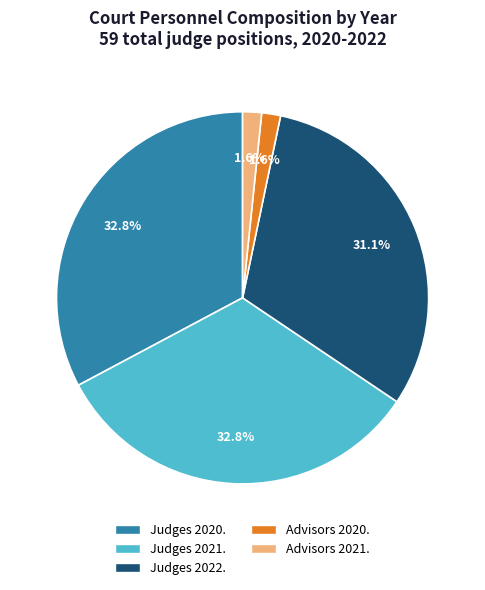

Is there any slice that represents more than half of the pie?

No